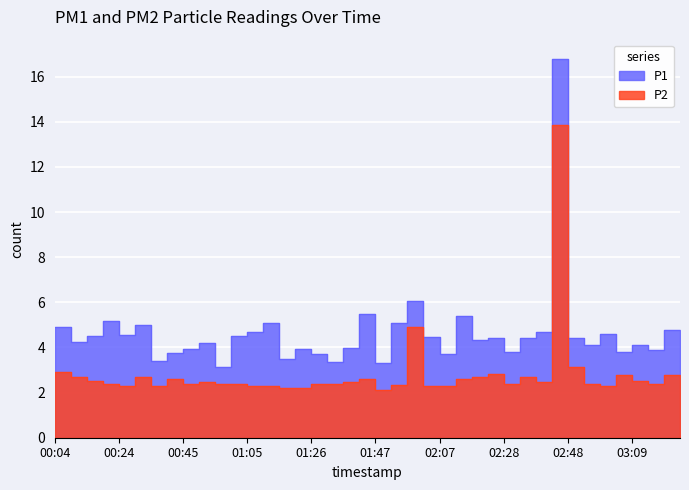

Is the value of P1 at 02:59 greater than the value of P2 at 00:55?

Yes